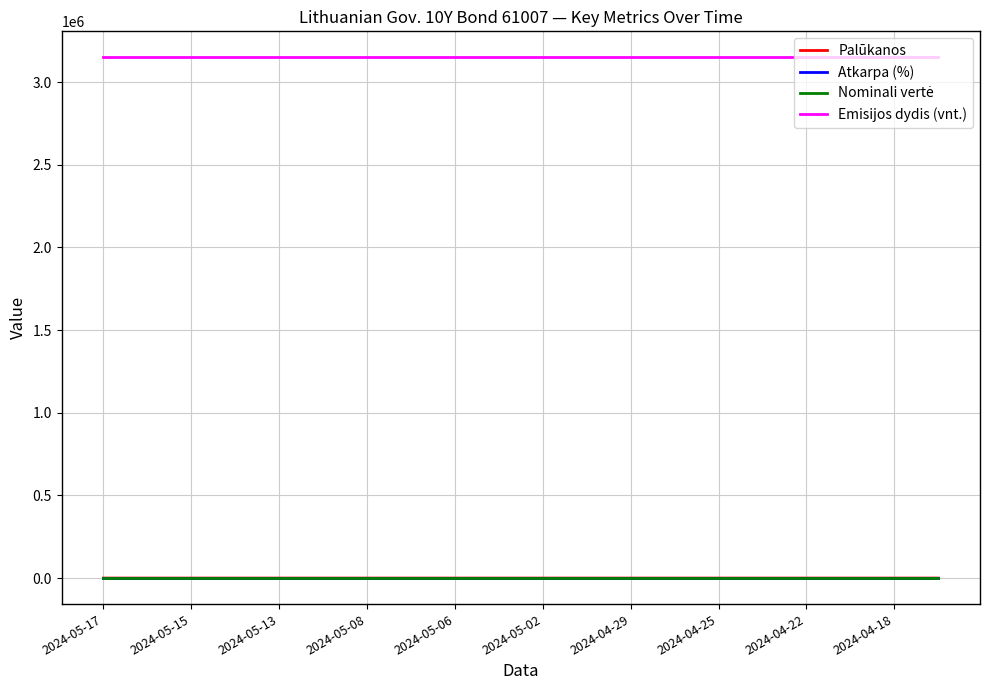

True or false: Emisijos dydis (vnt.) and Palūkanos cross at least once.

False